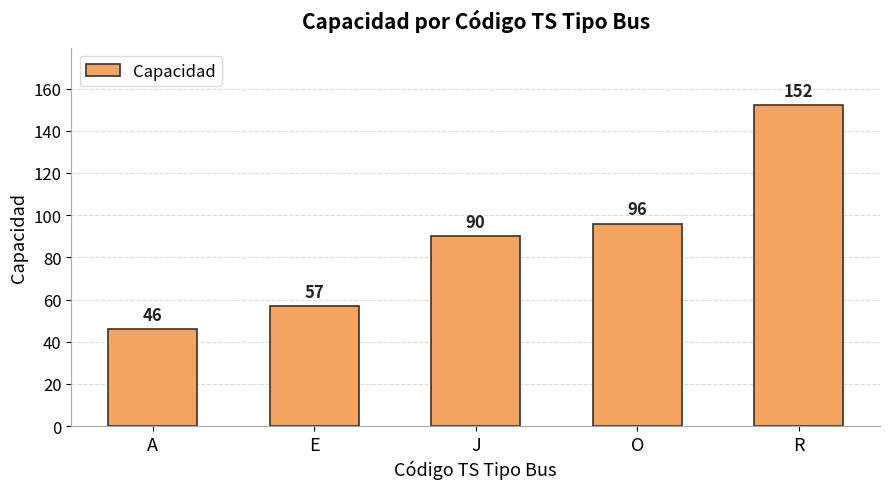

Is it true that the value at J is 161?

False